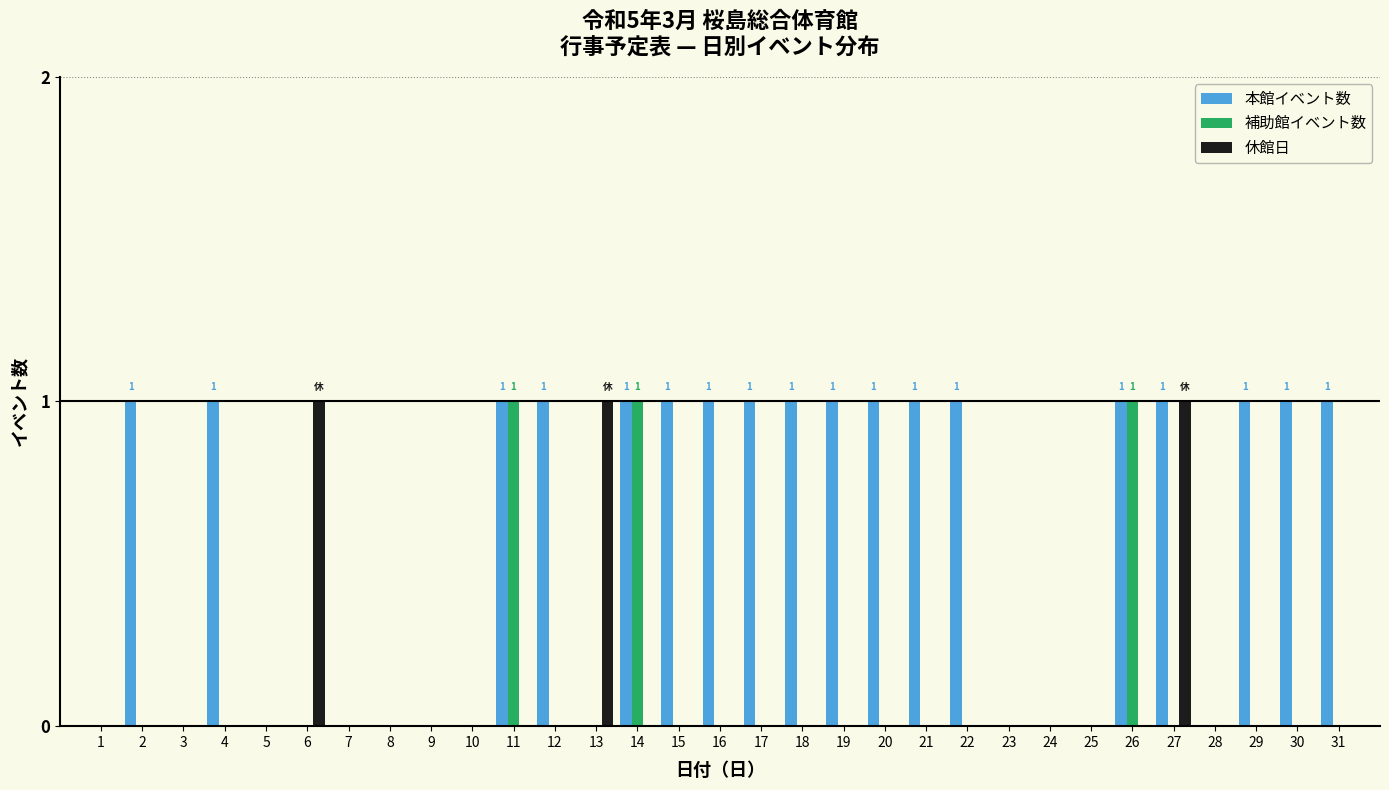

Which series has the largest total across all categories?

本館イベント数